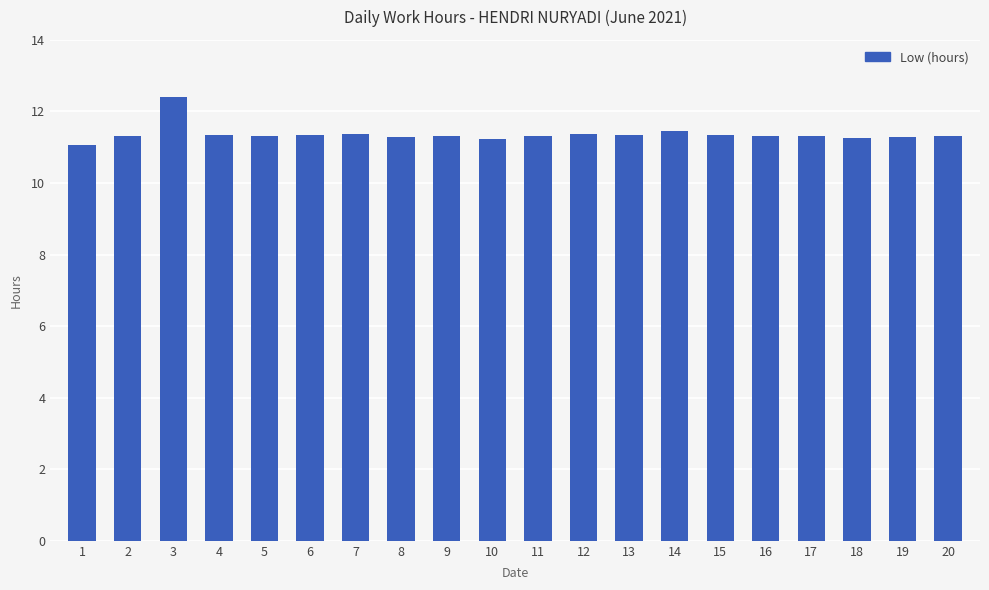

What is the maximum value shown in the chart?

12.4